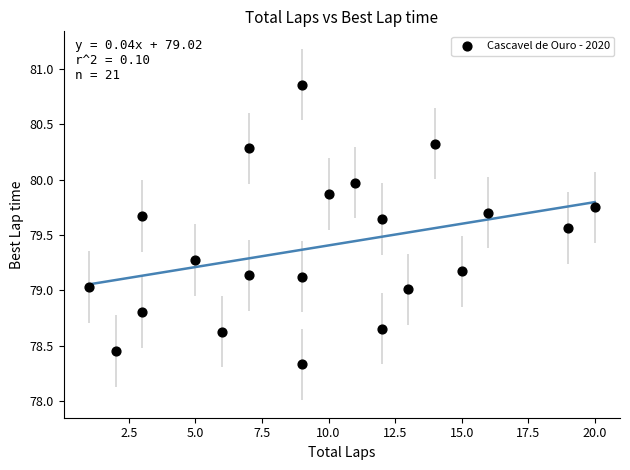

What is the range of Y values (max minus min)?

2.5